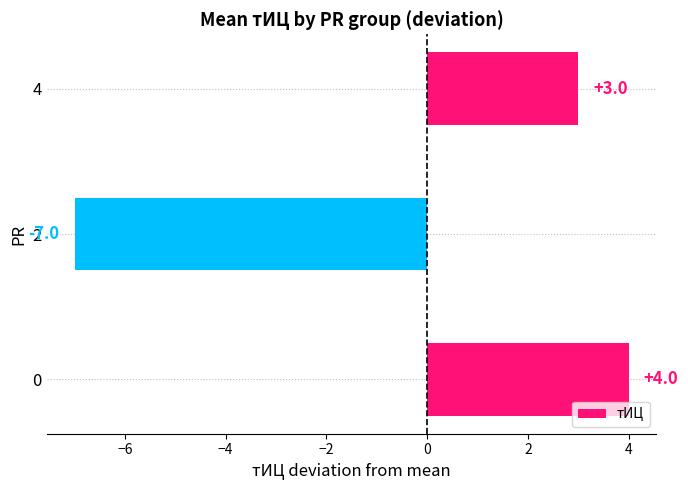

List the labels in order of value, largest first.

0, 4, 2